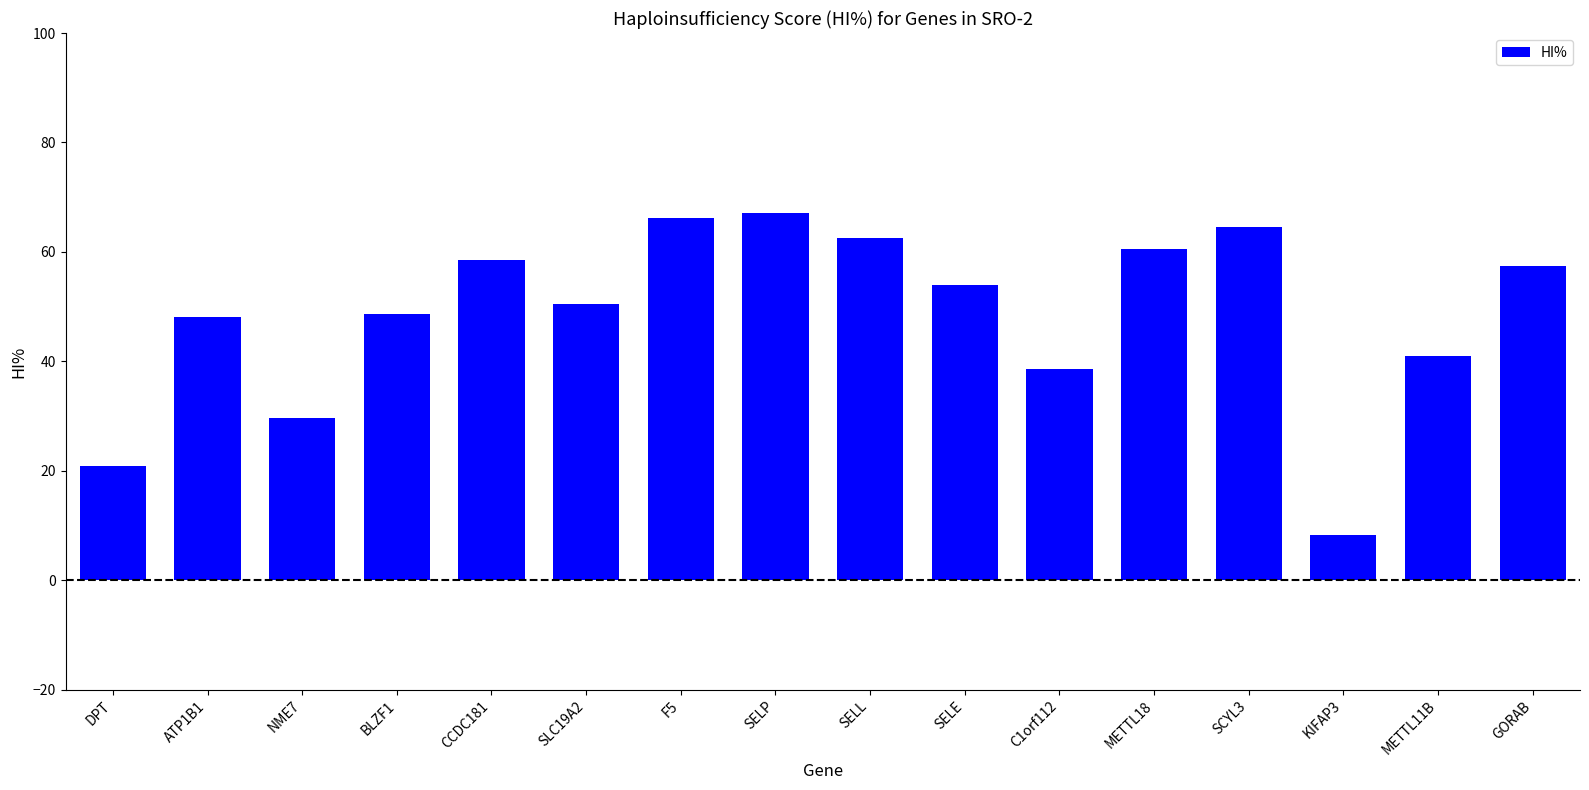

What is the minimum value shown in the chart?

8.3